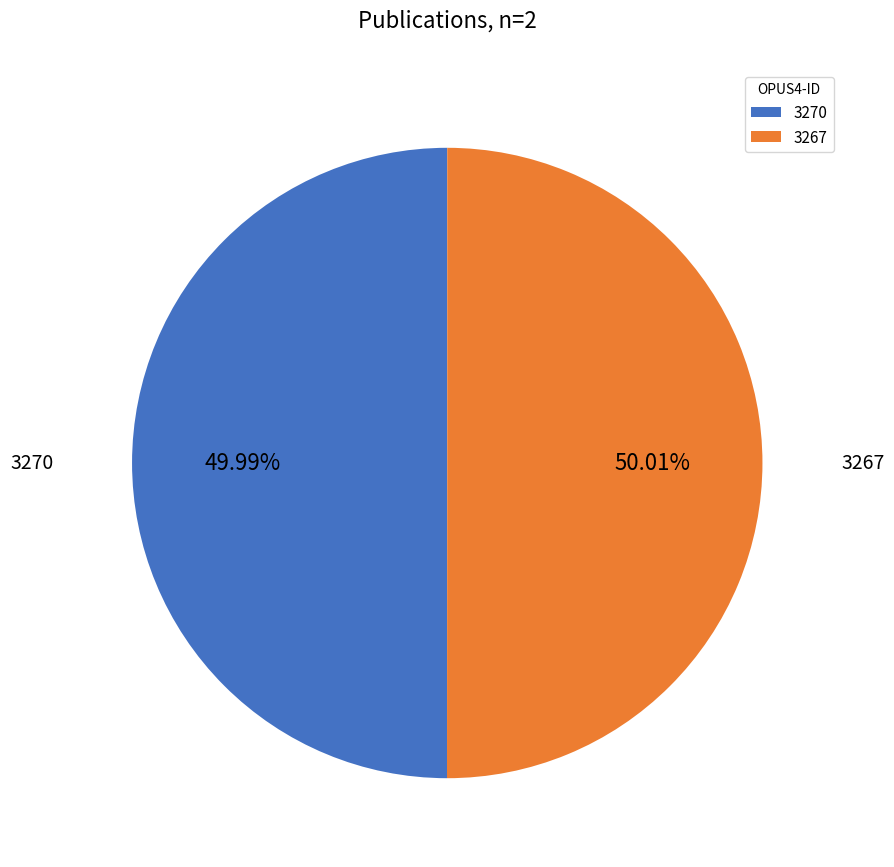

To the nearest percent, what portion does 3270 represent?

50%